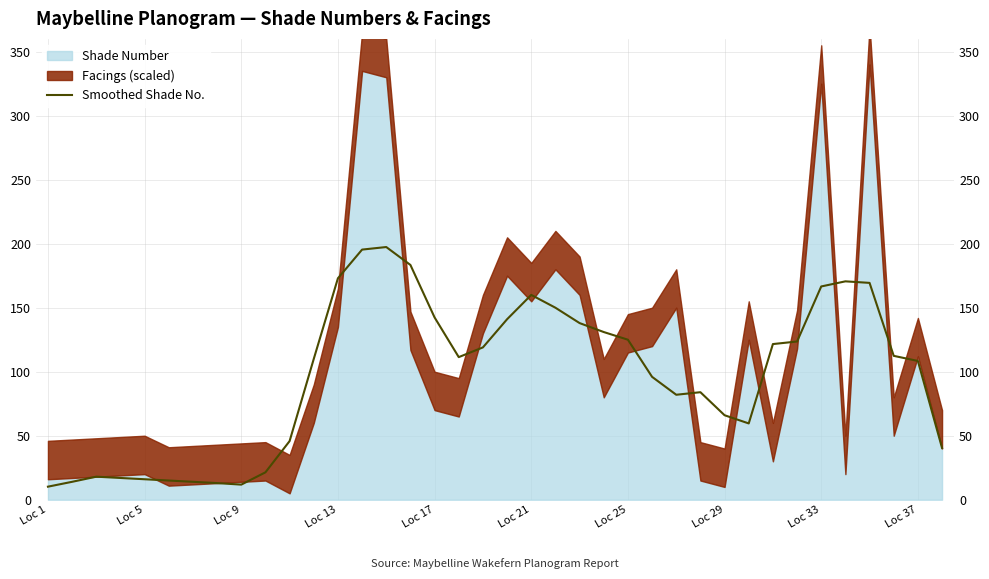

The chart shows a value of 28.1 at 37. True or false?

False